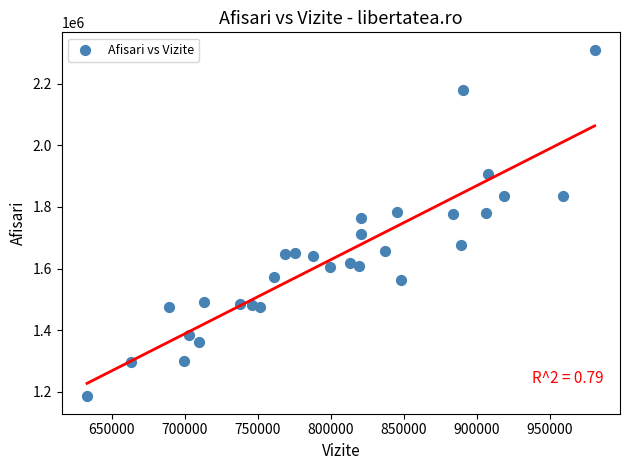

What Y value in the scatter plot is closest to 1747678?

1762749